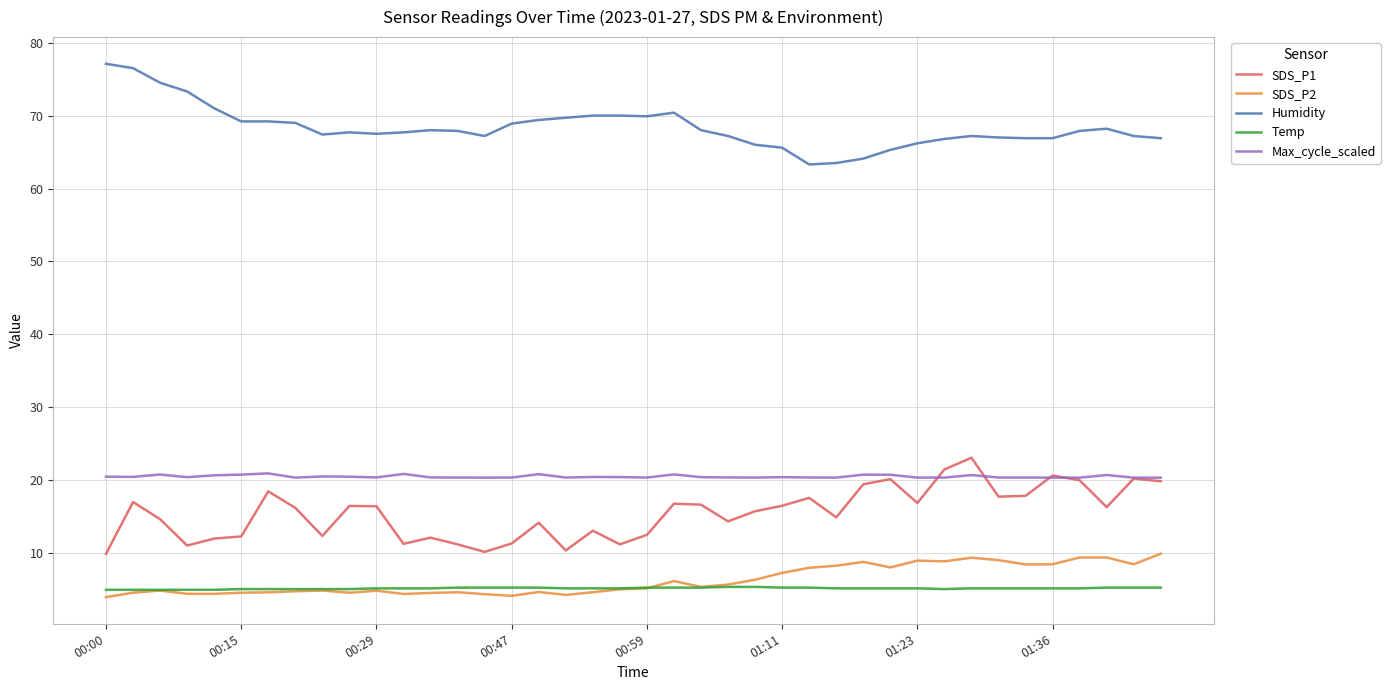

How many series are shown in this chart?

5